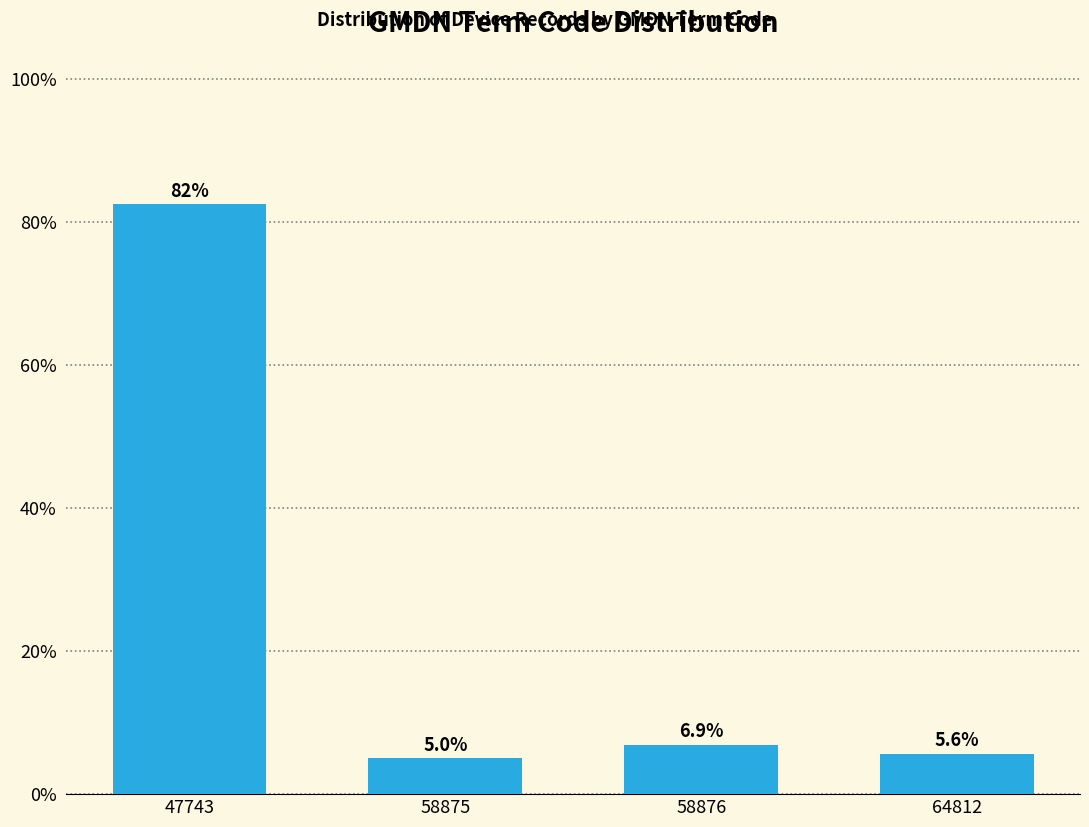

Reading left to right, extract all data points from this chart.

47743=82.5	58875=5.0	58876=6.9	64812=5.6